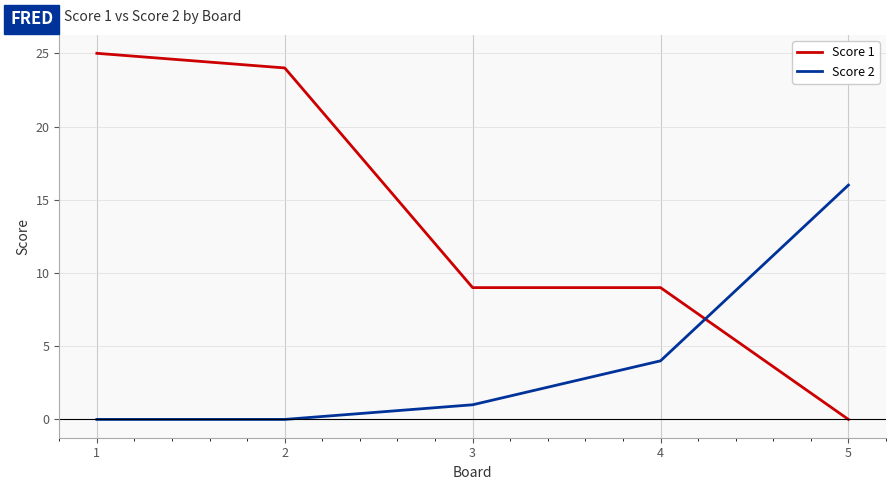

At 2, list the series in order from largest to smallest.

Score 1, Score 2